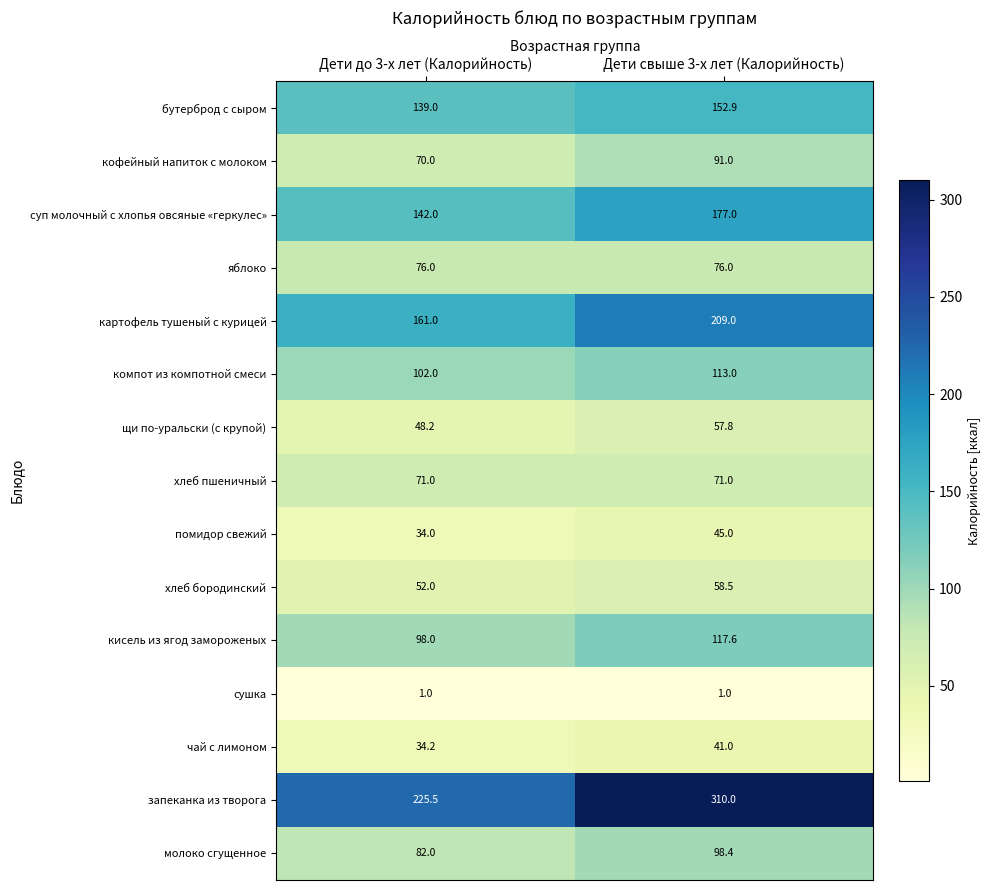

True or false: хлеб бородинский has a value of 91.9 at Дети до 3-х лет (Калорийность).

False